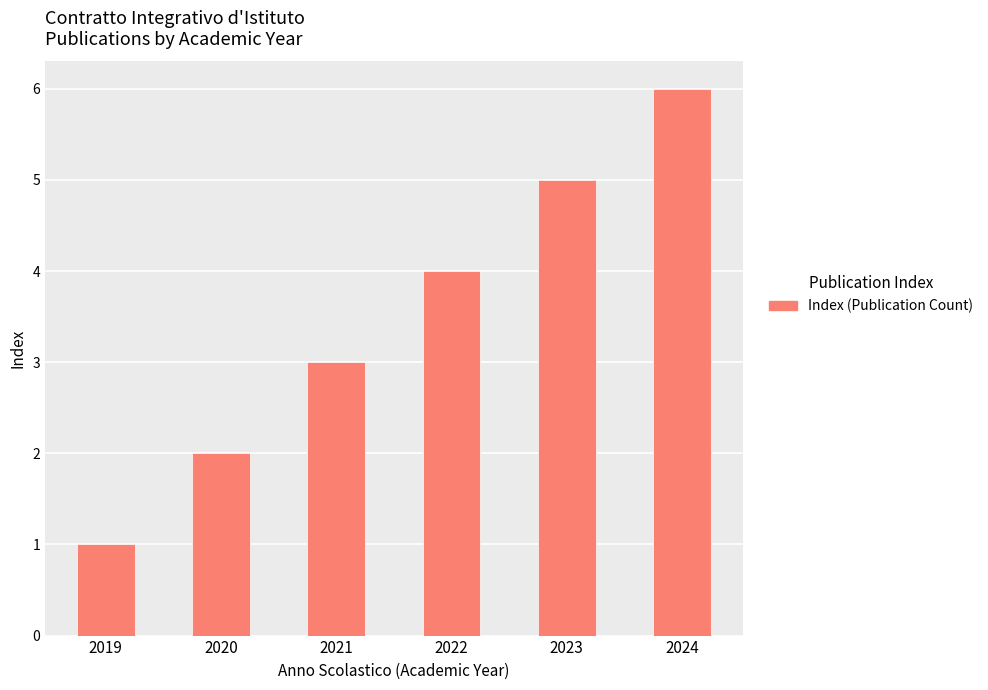

List the labels in order of value, smallest first.

2019, 2020, 2021, 2022, 2023, 2024